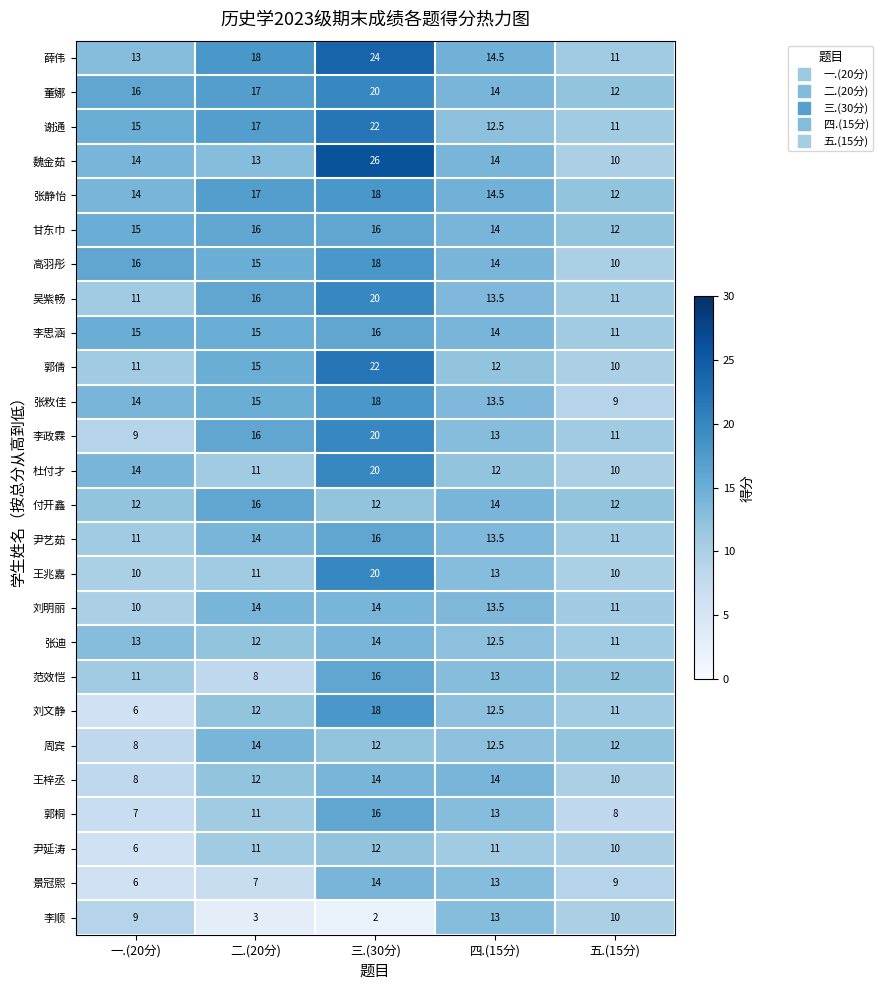

How many data points does each series have?

5